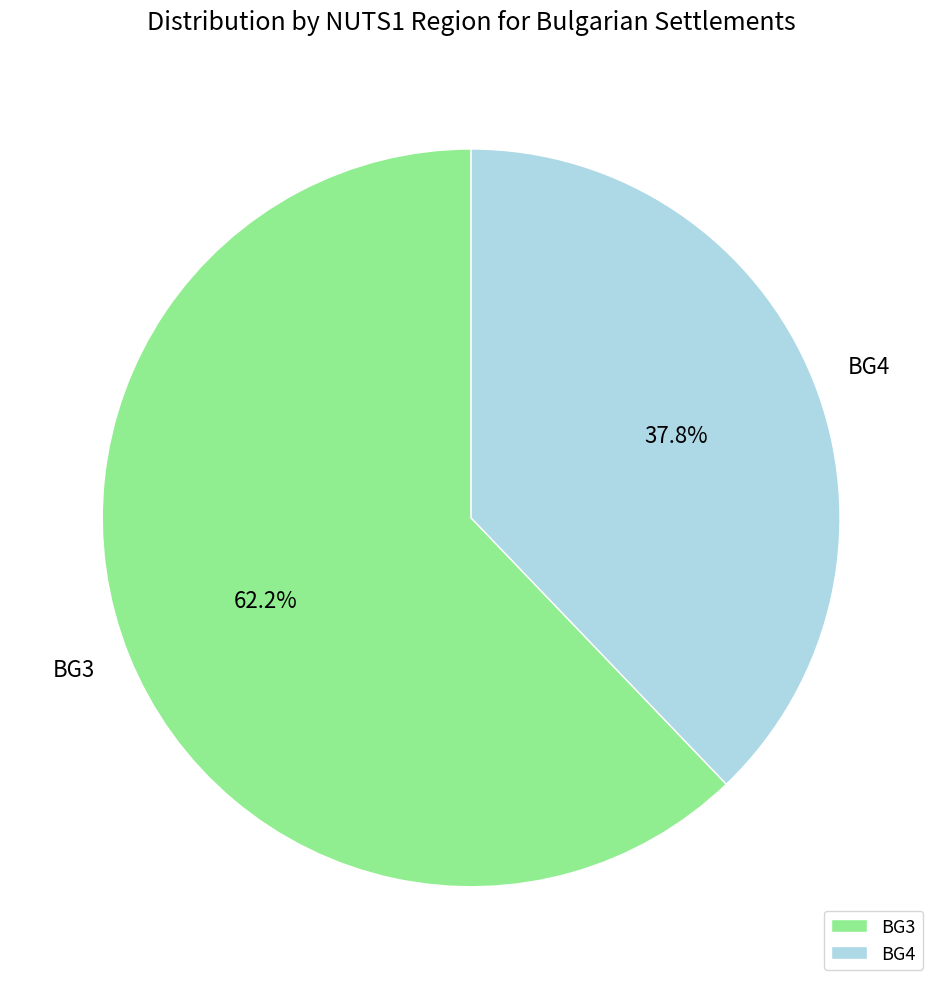

To the nearest percent, what is the average slice percentage?

50%